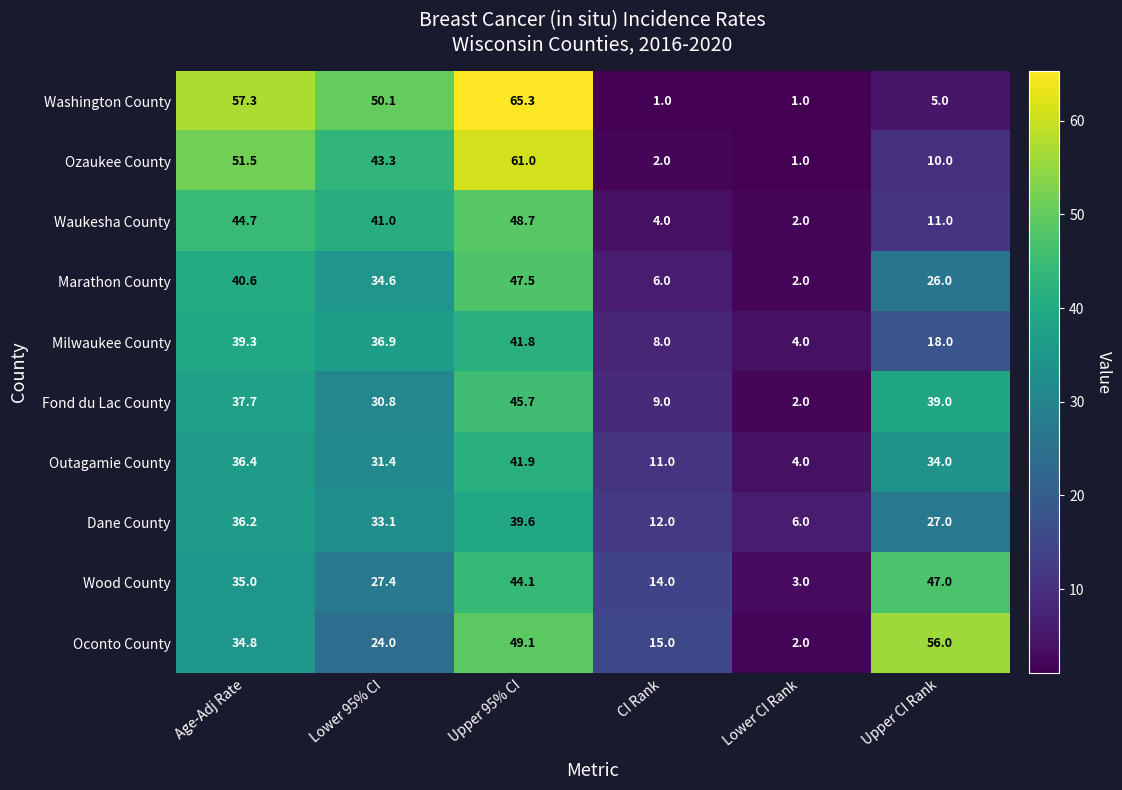

What is the difference between the Oconto County values at CI Rank and Age-Adj Rate?

19.8